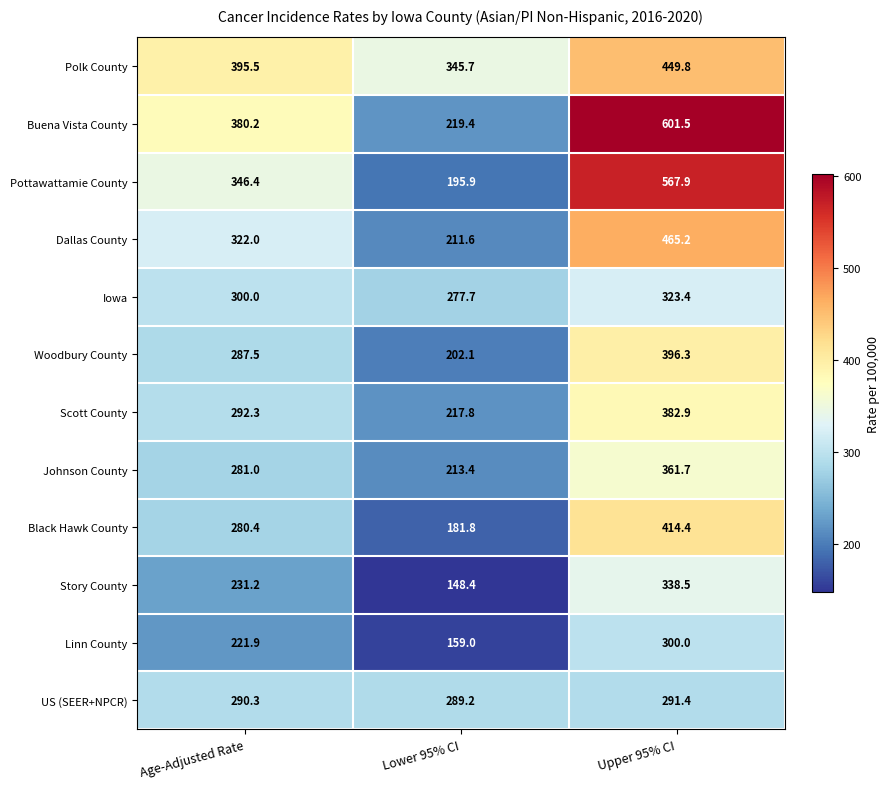

The Johnson County series shows 361.7 at Upper 95% CI. True or false?

True